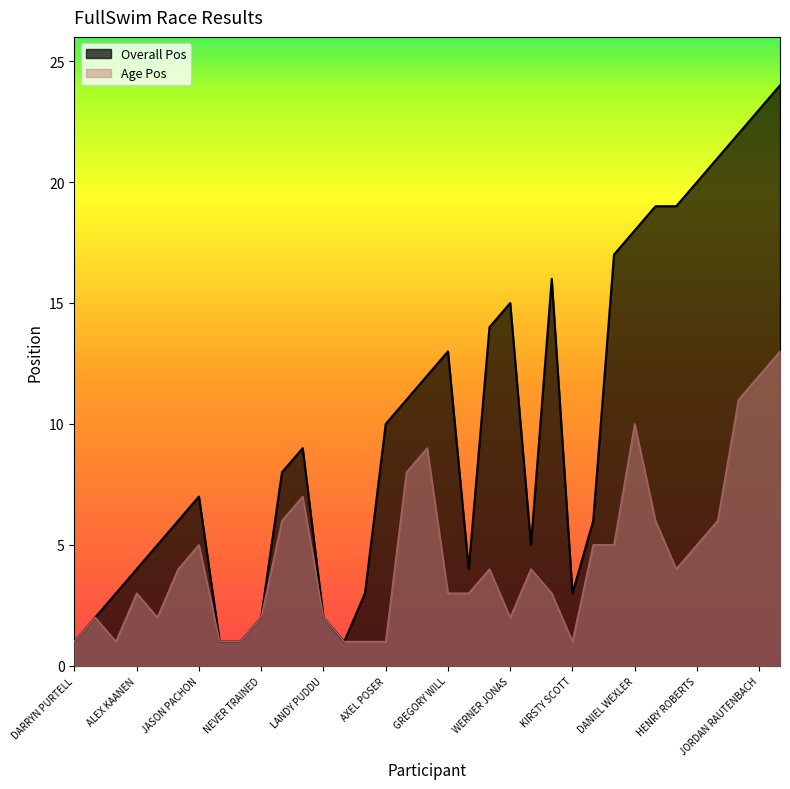

True or false: Age Pos has more than 0 interior local peaks.

True